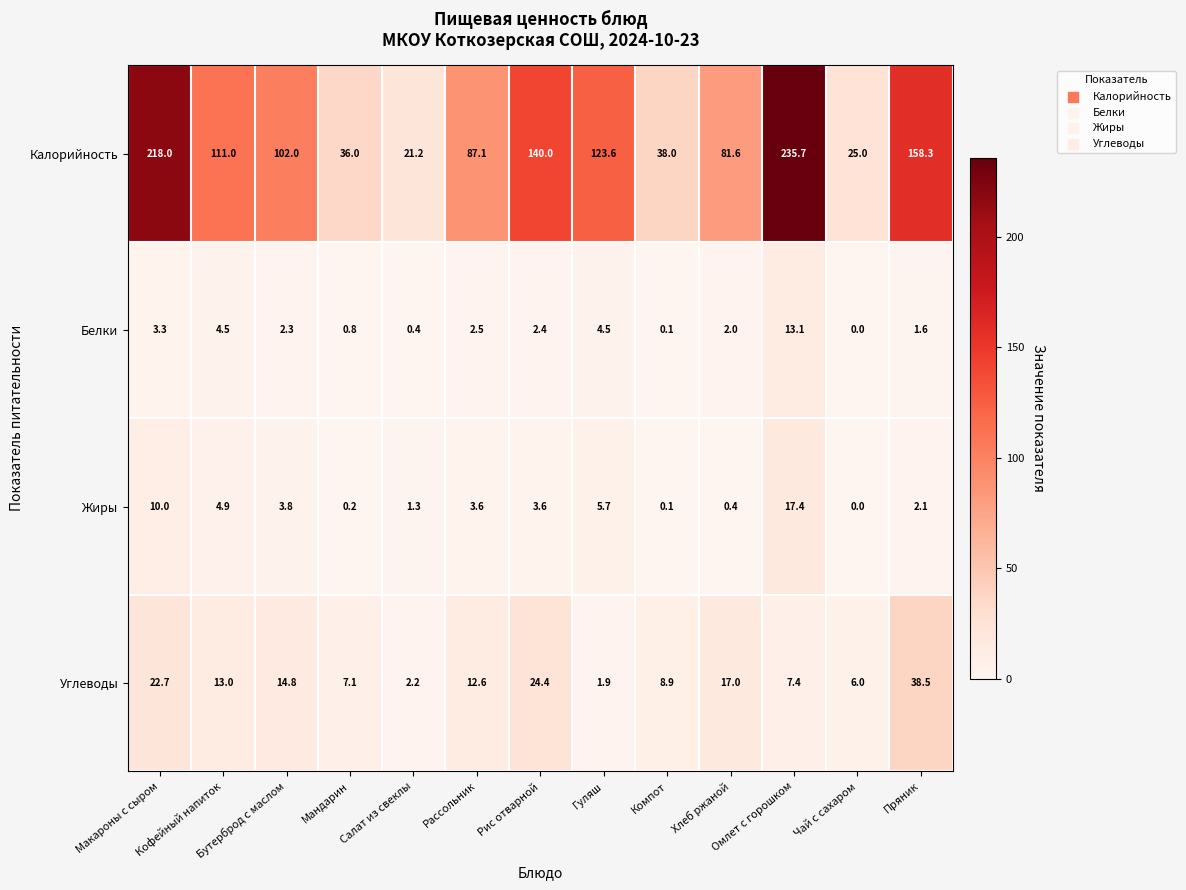

What is the sum of all Углеводы values?

176.5